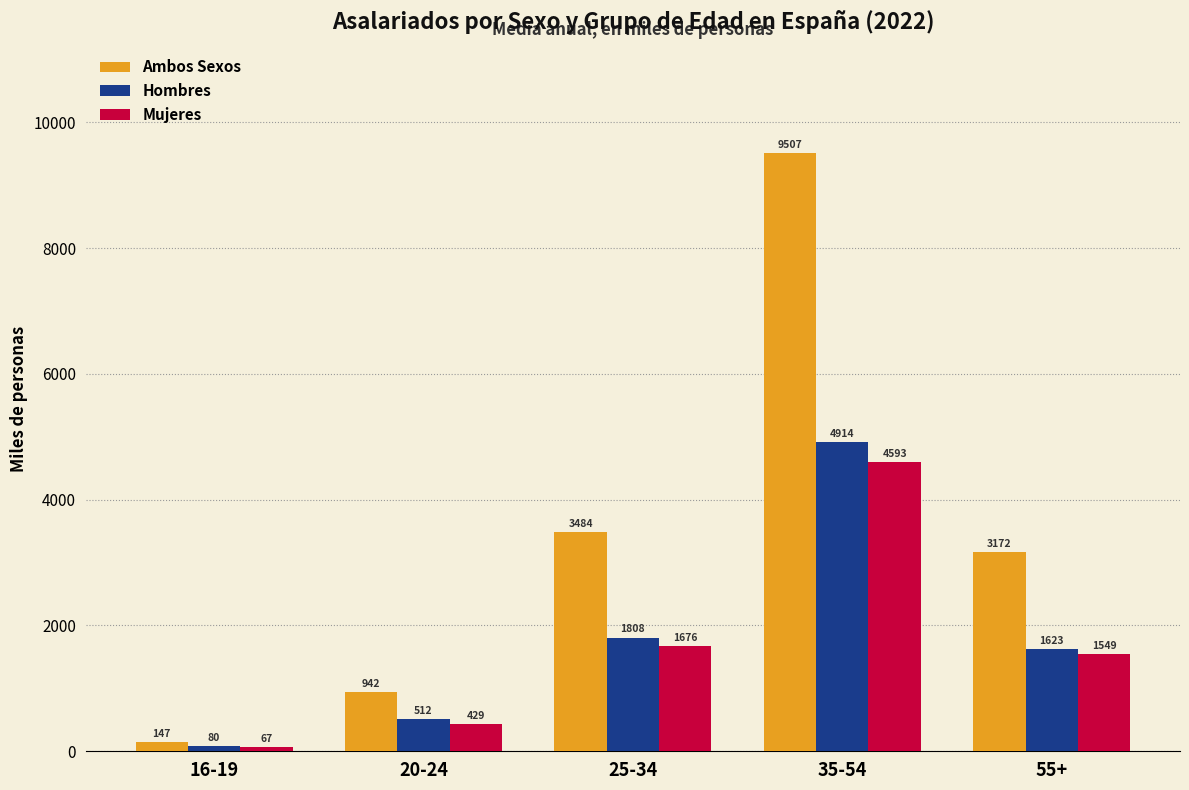

Which series changed the most between 20-24 and 25-34?

Ambos Sexos